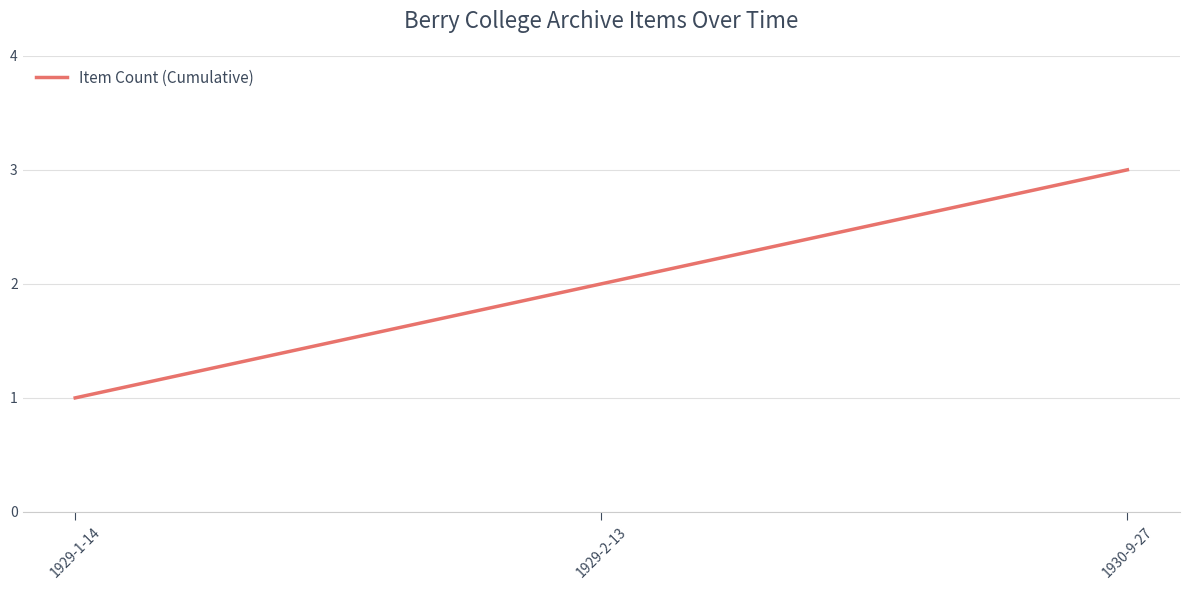

What is the greatest value displayed?

3